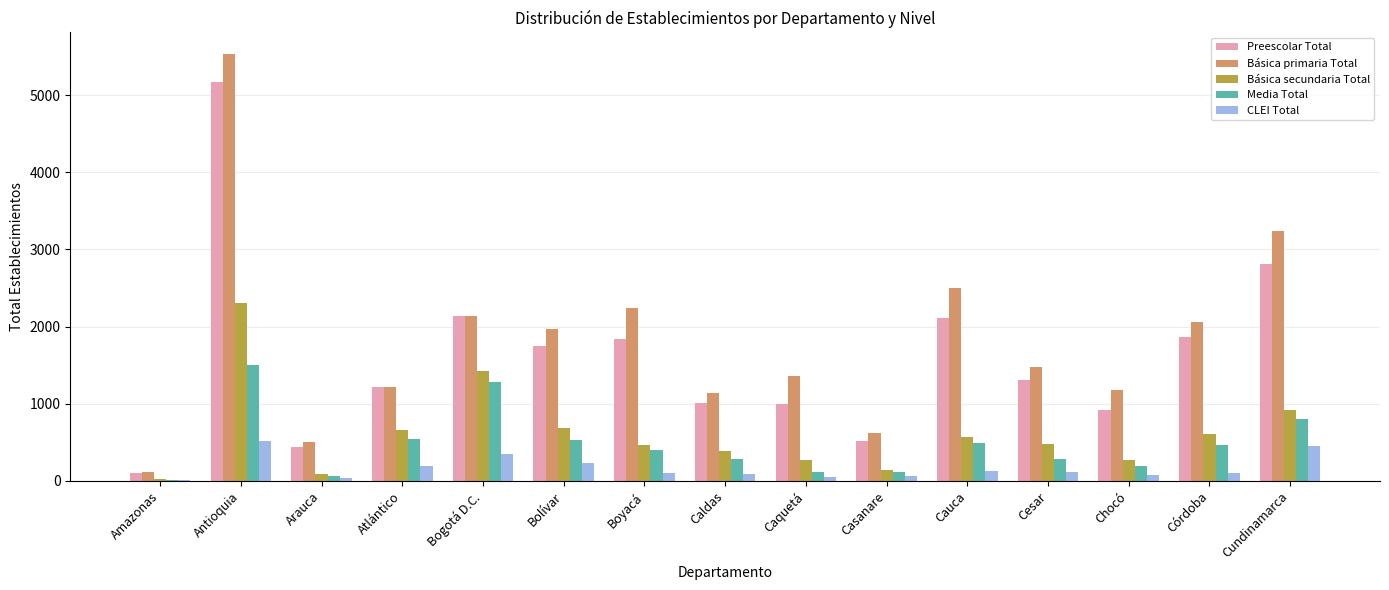

Between Casanare and Cundinamarca, which series saw the biggest shift?

Básica primaria Total